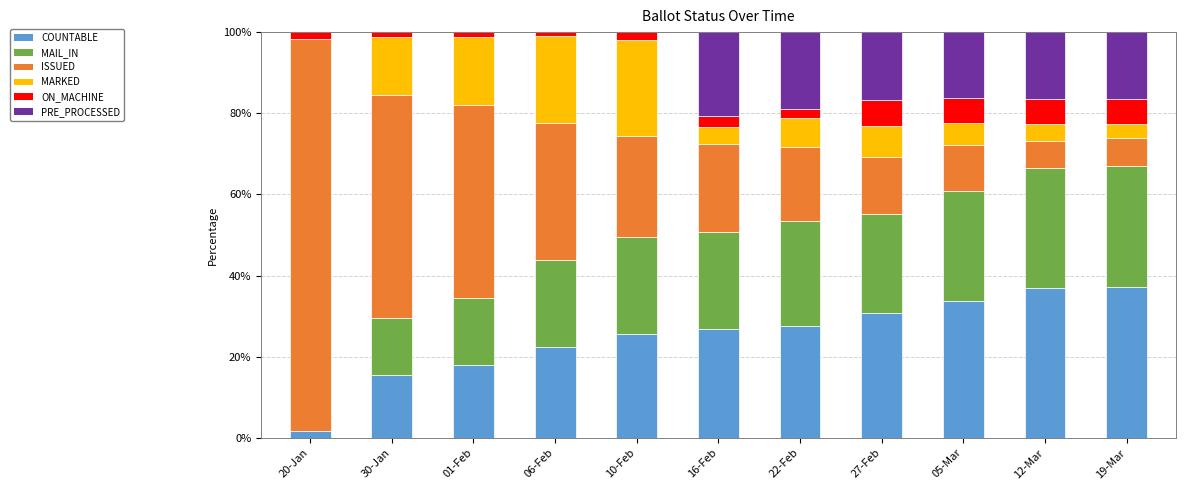

What is the maximum value for COUNTABLE?

37.2